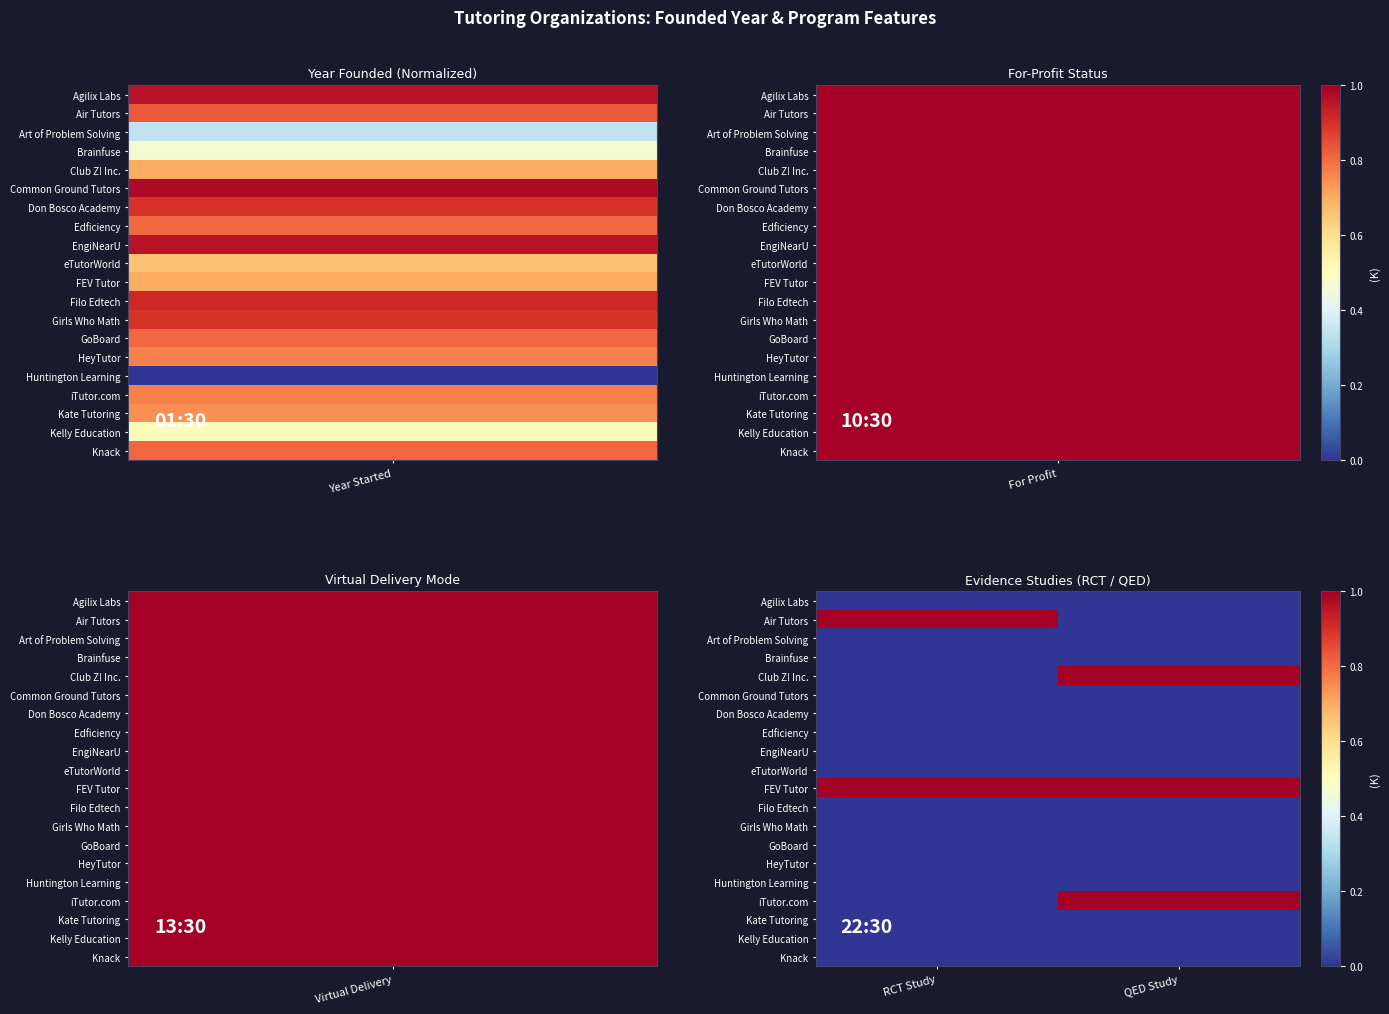

At how many categories does at least one series exceed 0?

2